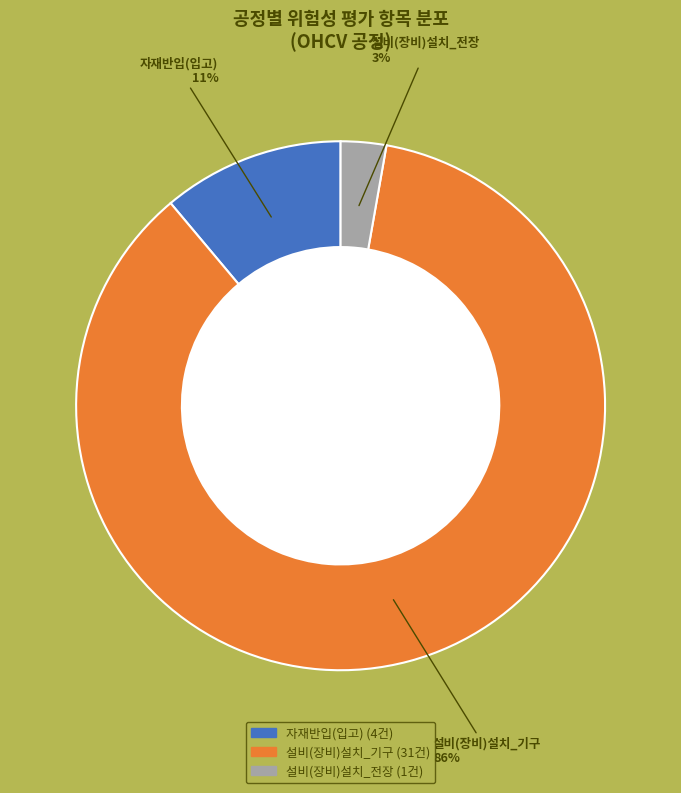

How many slices are in this pie chart?

3